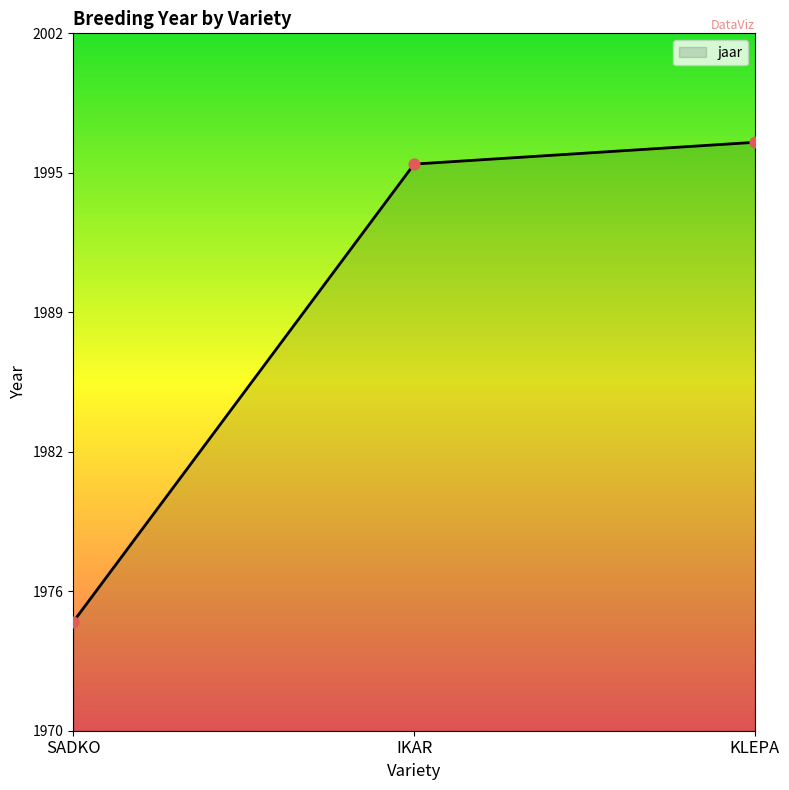

What is the change in value from SADKO to IKAR?

+21